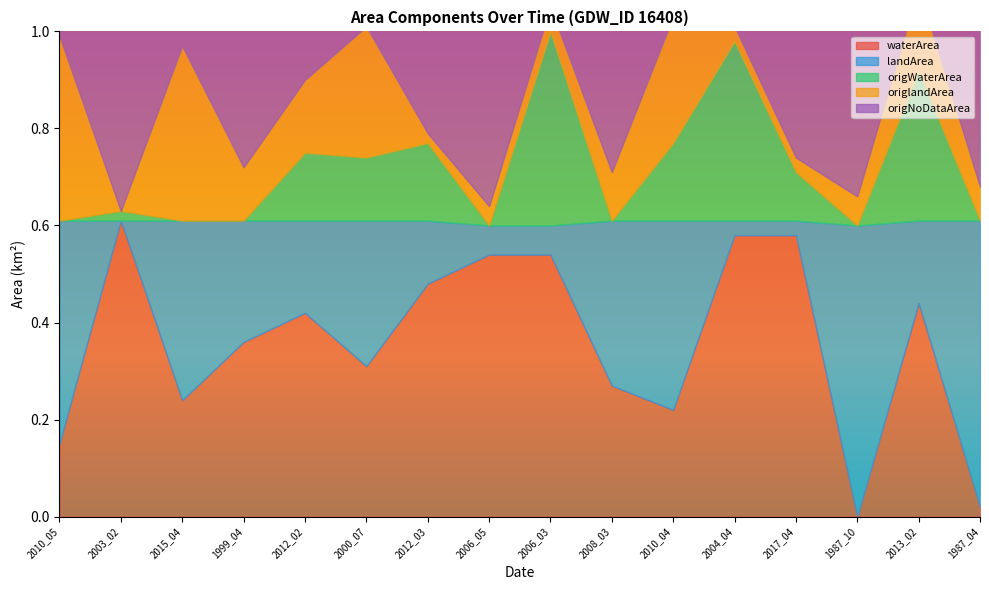

Is it true that origWaterArea equals 0.0 at 2008_03?

True